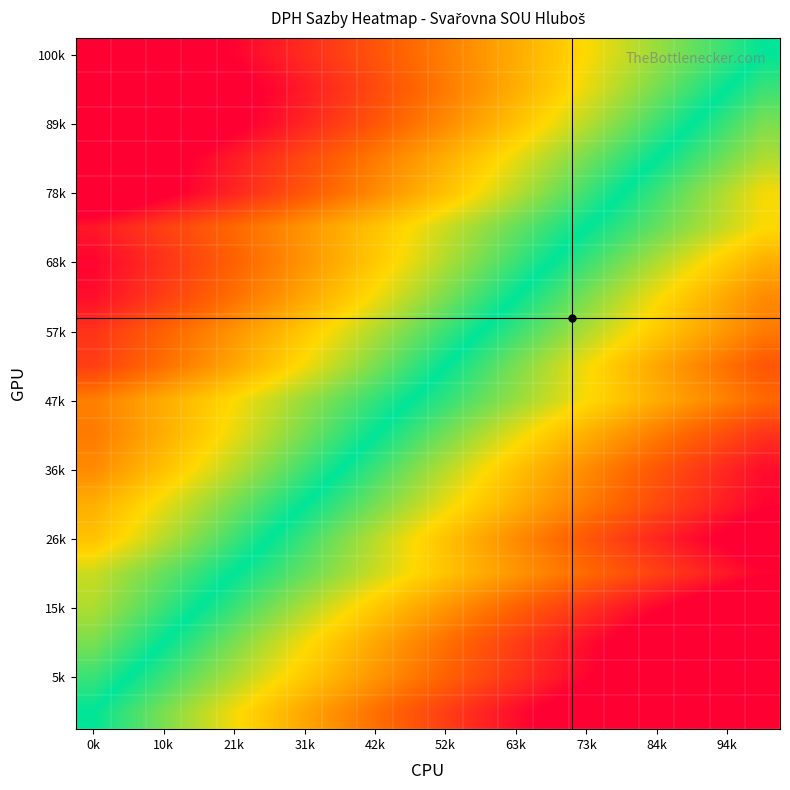

What is the minimum value shown in the chart?

-121.0